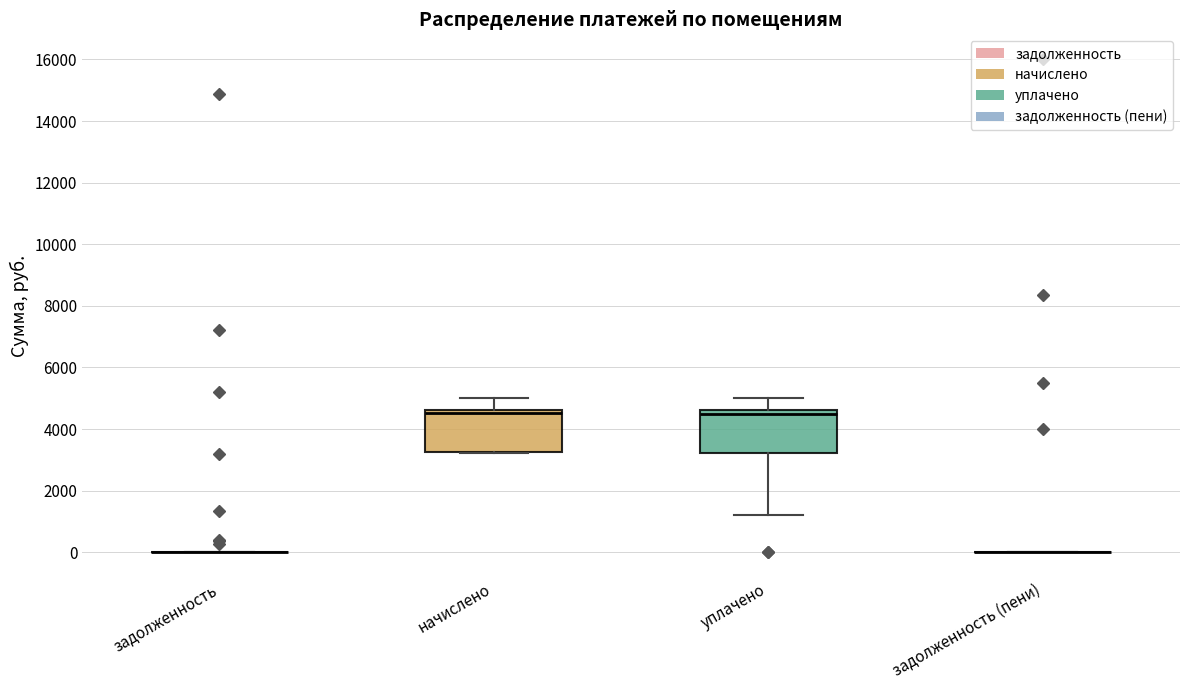

Where does the upper whisker of the box for начислено end on the y-axis? The values are not printed on the chart, so give them approximately, as read against the axis.

5000